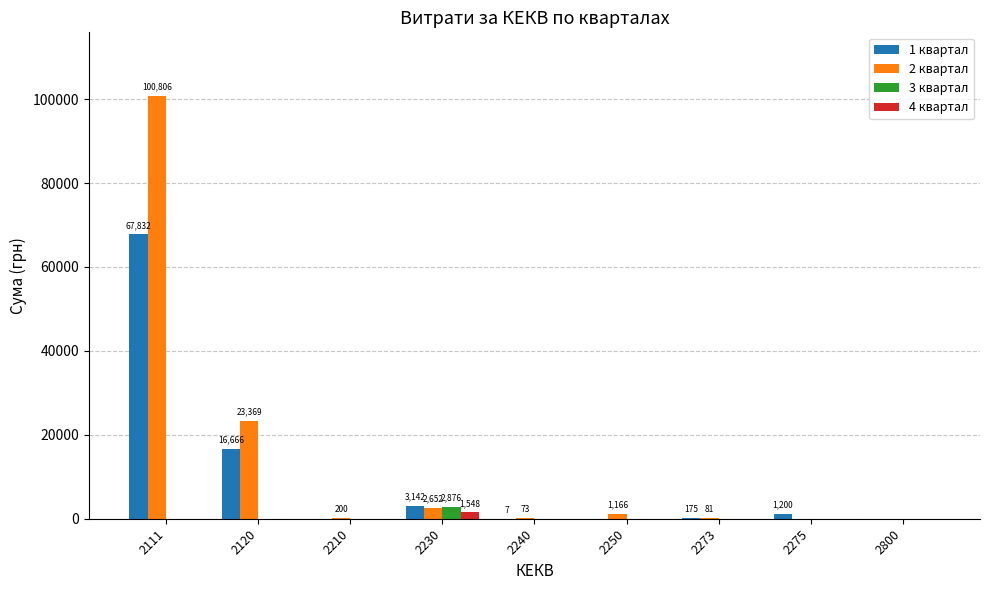

Which series changed the most between 2111 and 2120?

2 квартал